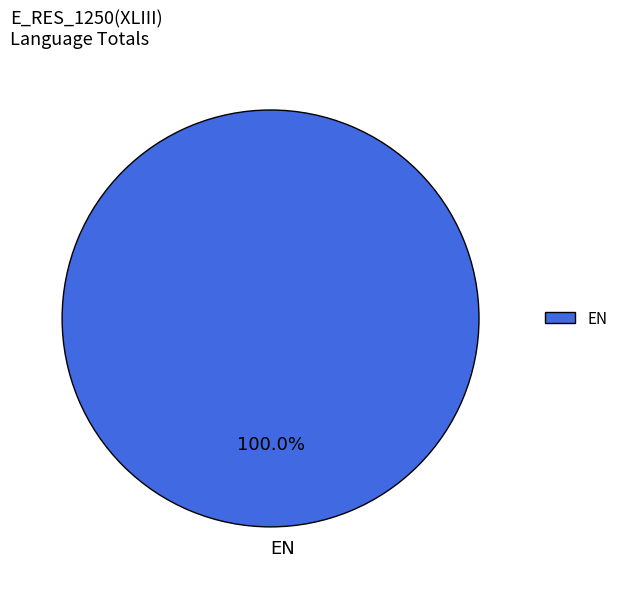

Rank the categories by value from lowest to highest.

EN